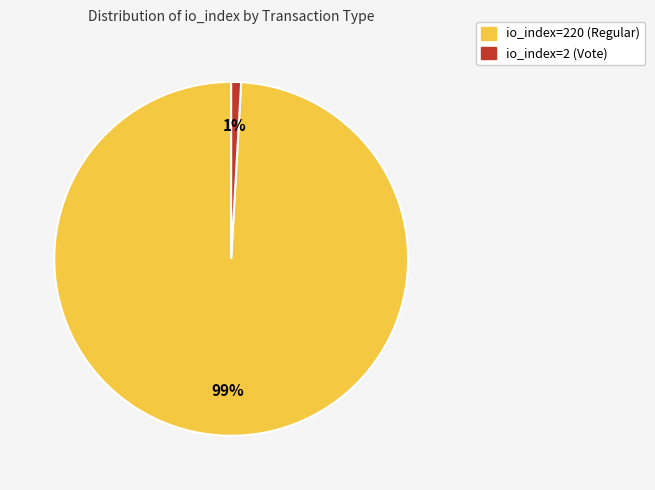

Is the sum of io_index=2 (Vote) and io_index=220 (Regular) greater than half?

Yes